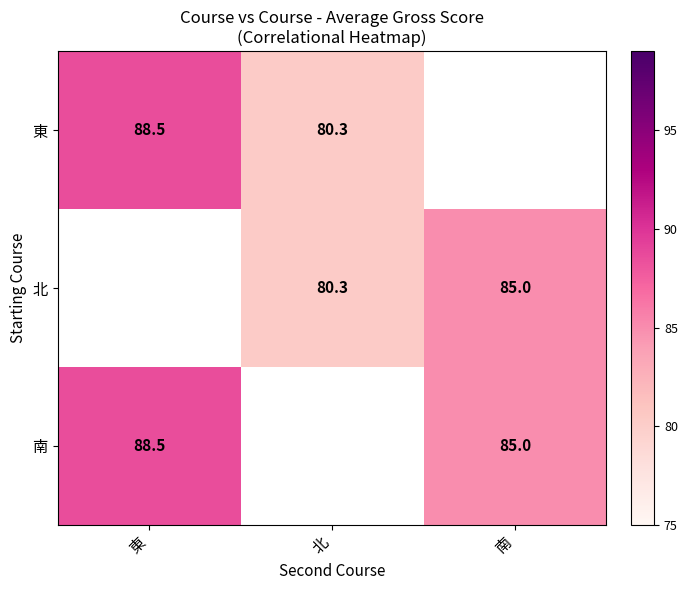

True or false: 北 has a value of 85.0 at 南.

True